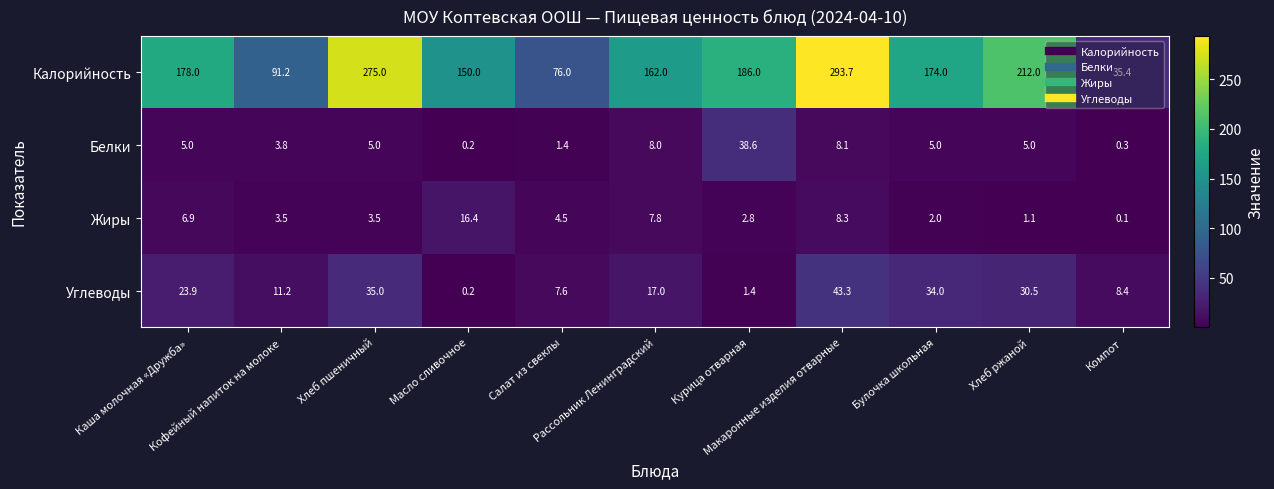

What is the difference between the second highest and minimum values in the Белки series?

7.9